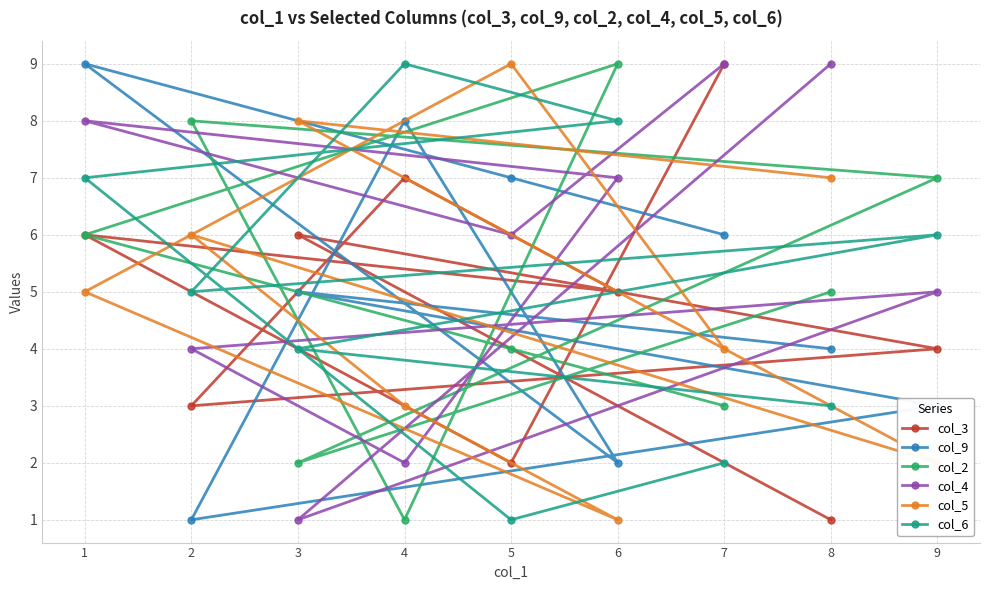

True or false: col_4 has a value of 0 at 4.

False